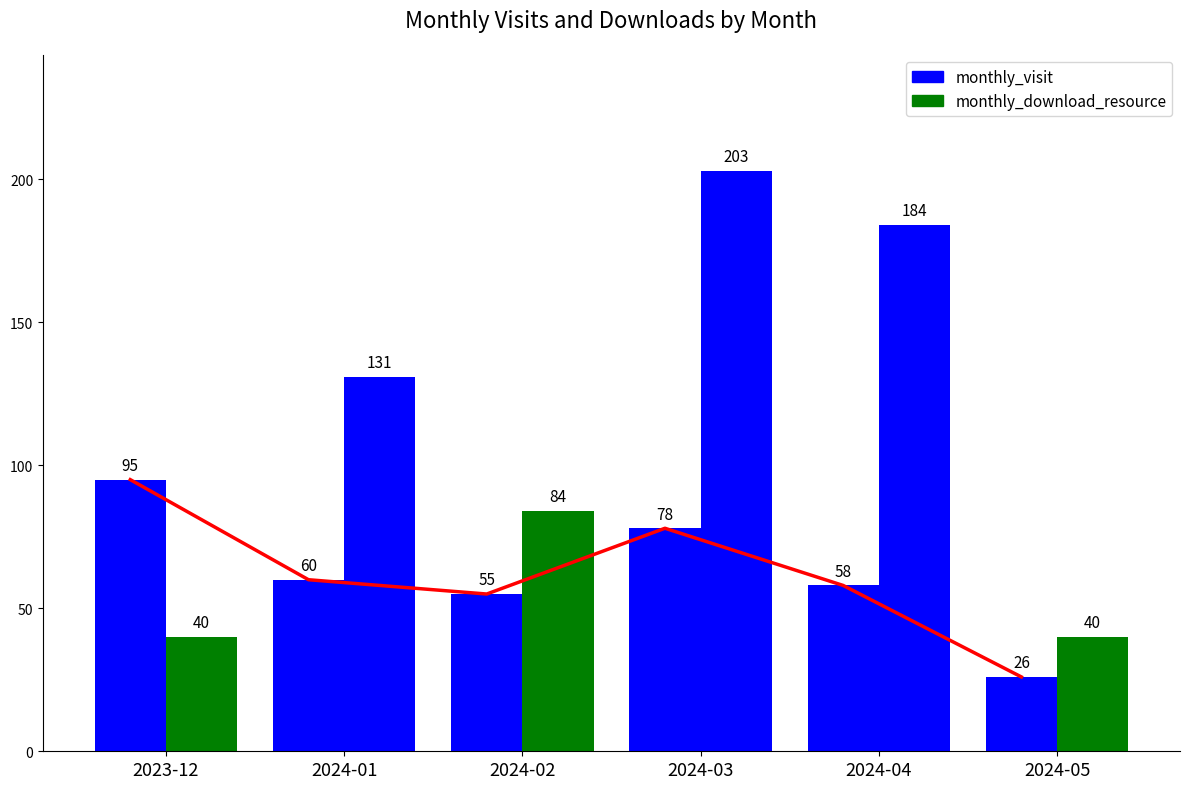

What are all the series names shown in the legend?

monthly_visit, monthly_download_resource